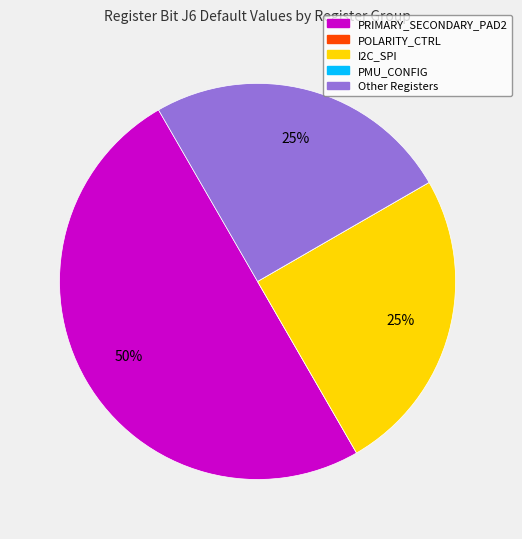

To the nearest percent, what is the average slice percentage?

20%